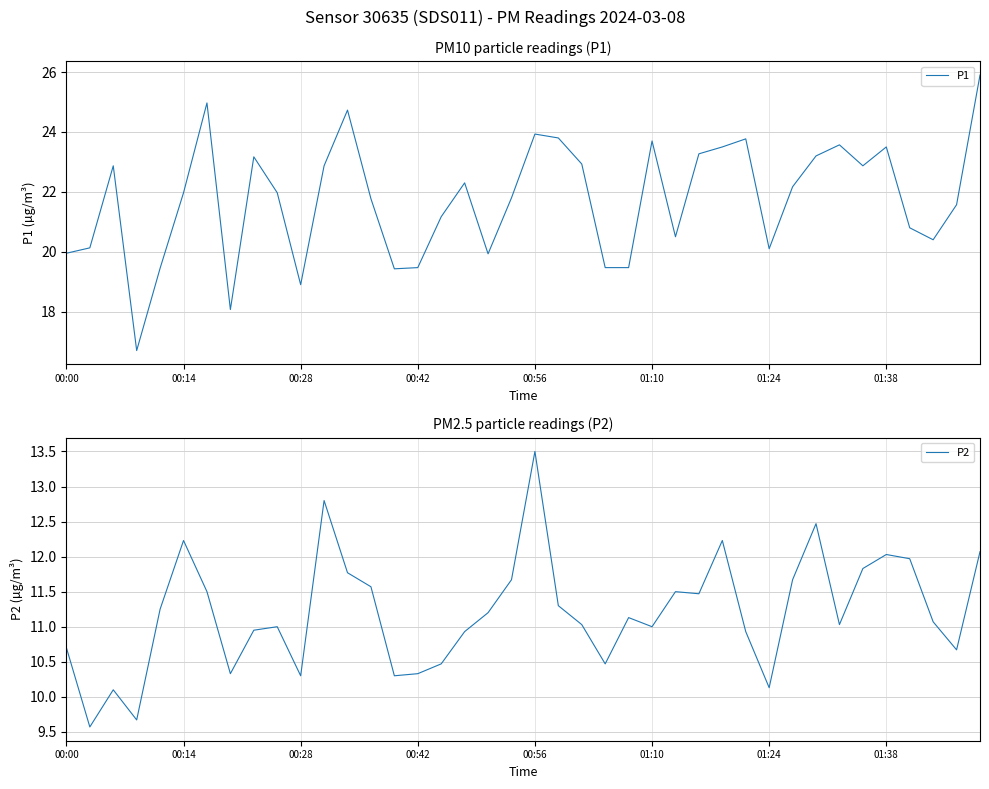

The P2 series shows 12.0 at 01:38. True or false?

True